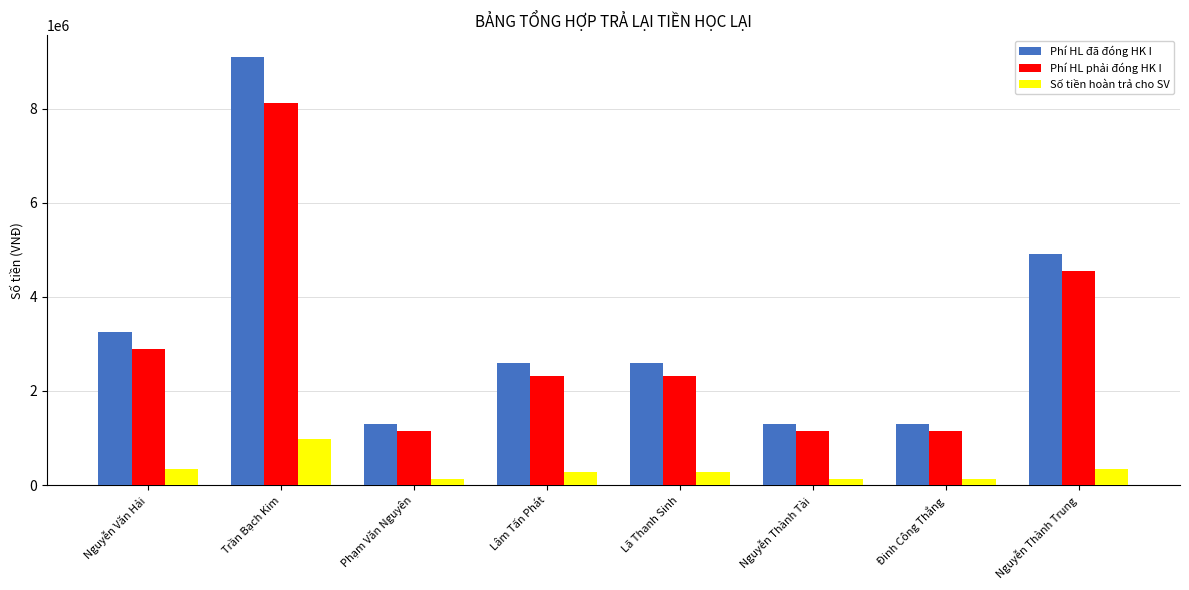

Reading left to right, list all the values displayed in this chart.

Phí HL đã đóng HK I: 3250000	9100000	1300000	2600000	2600000	1300000	1300000	4900000
Phí HL phải đóng HK I: 2900000	8120000	1160000	2320000	2320000	1160000	1160000	4550000
Số tiền hoàn trả cho SV: 350000	980000	140000	280000	280000	140000	140000	350000